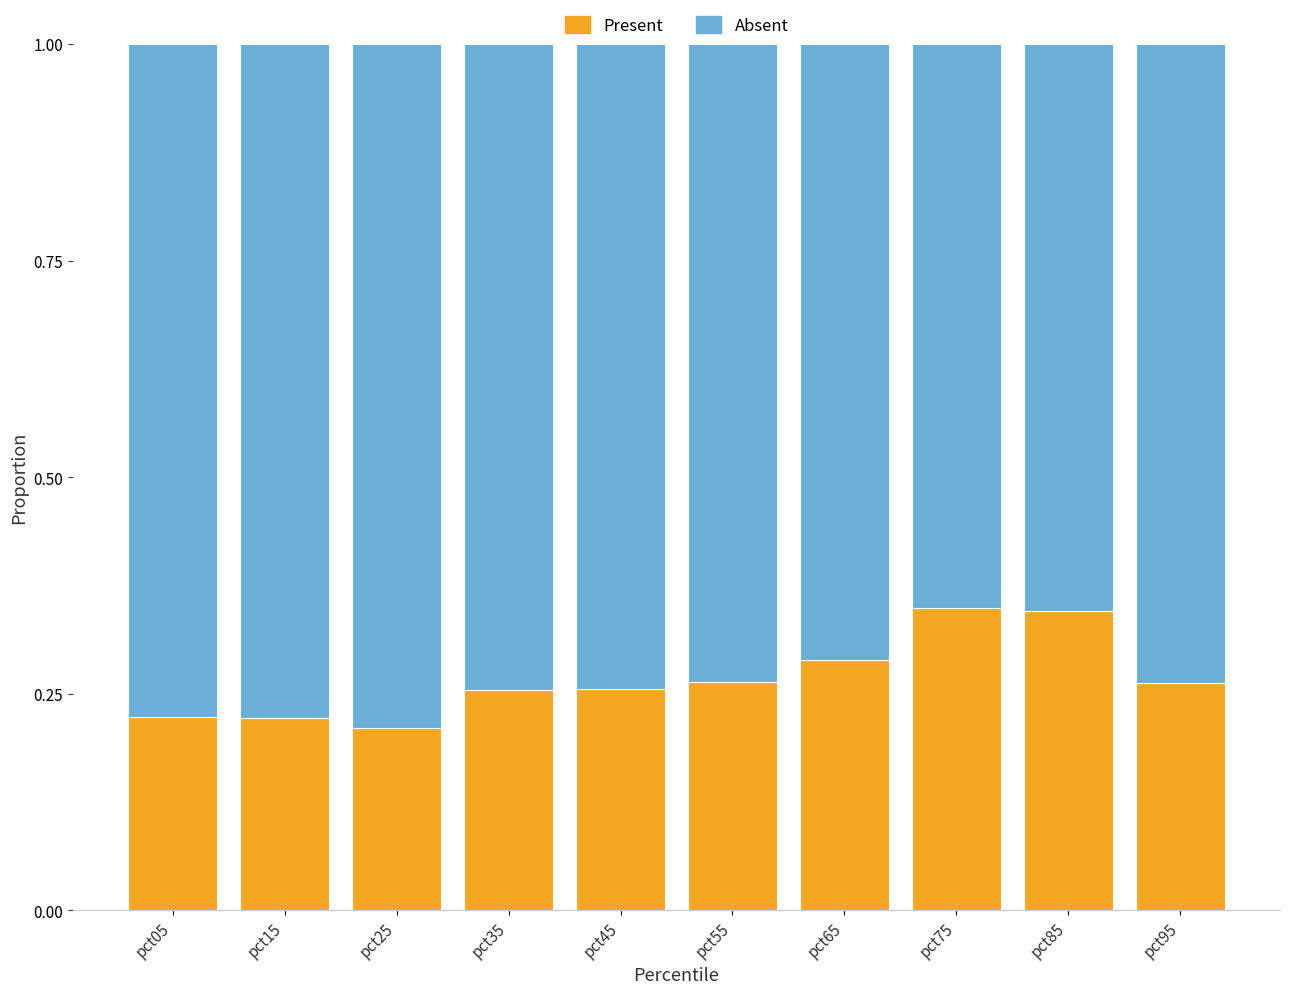

Count the Present values in the range 0 to 1.

10